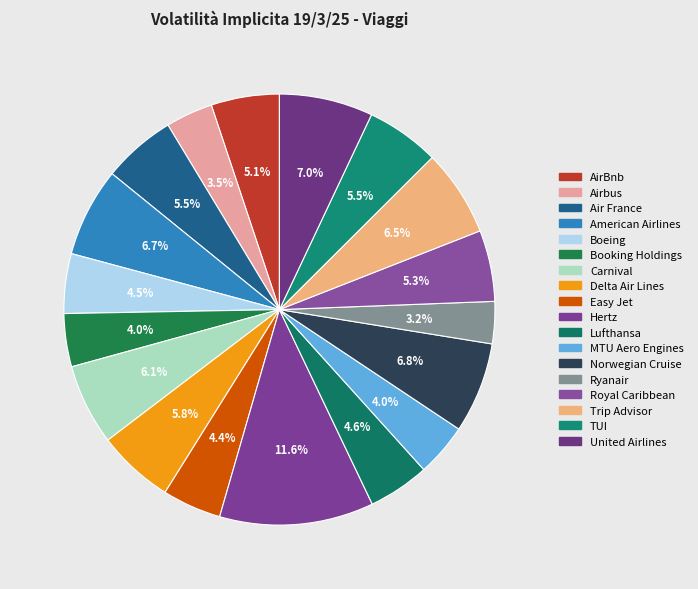

What percentage is the Delta Air Lines slice, to the nearest percent?

6%